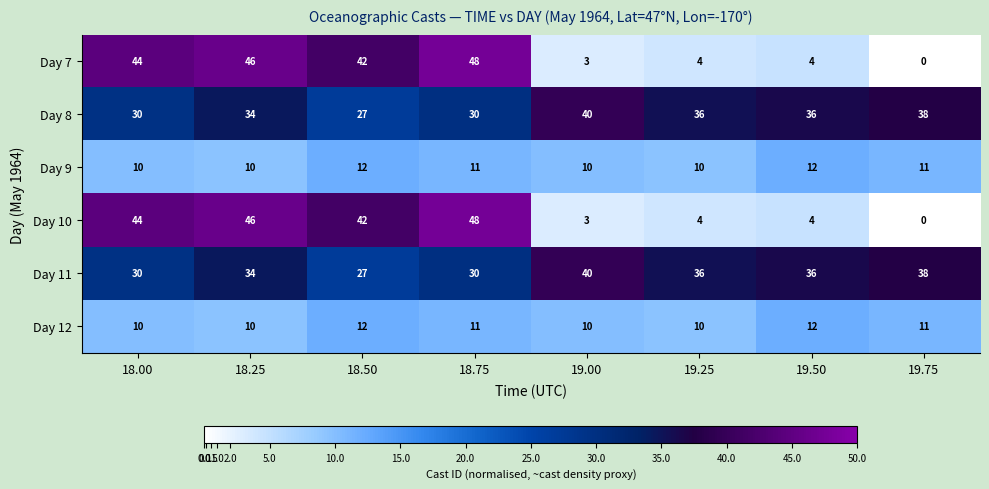

At which label does Day 11 reach its peak?

19.00